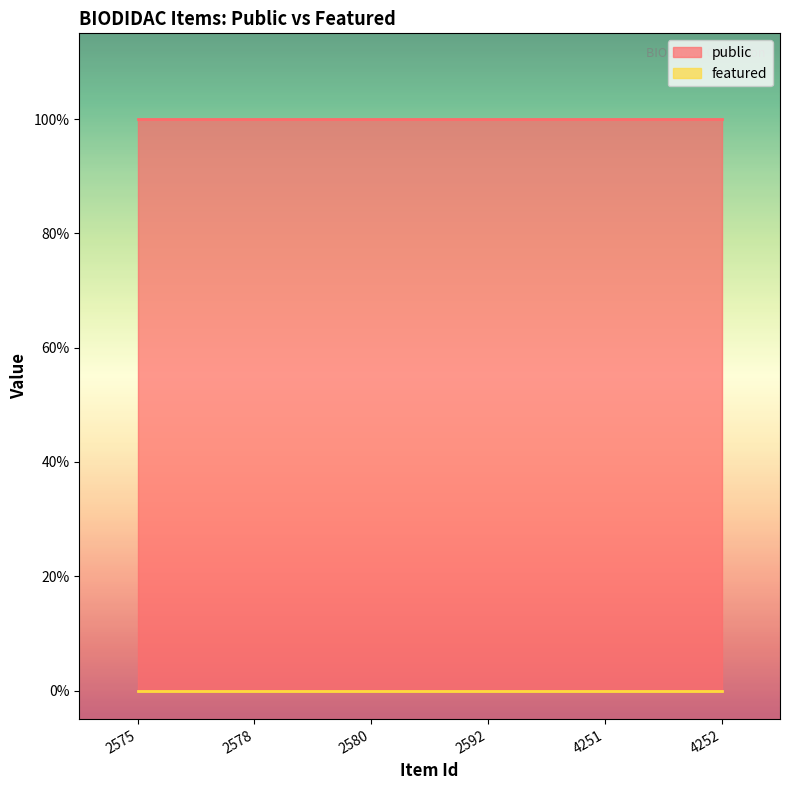

Reading right to left, transcribe all the data shown in this chart.

public: 1	1	1	1	1	1
featured: 0	0	0	0	0	0